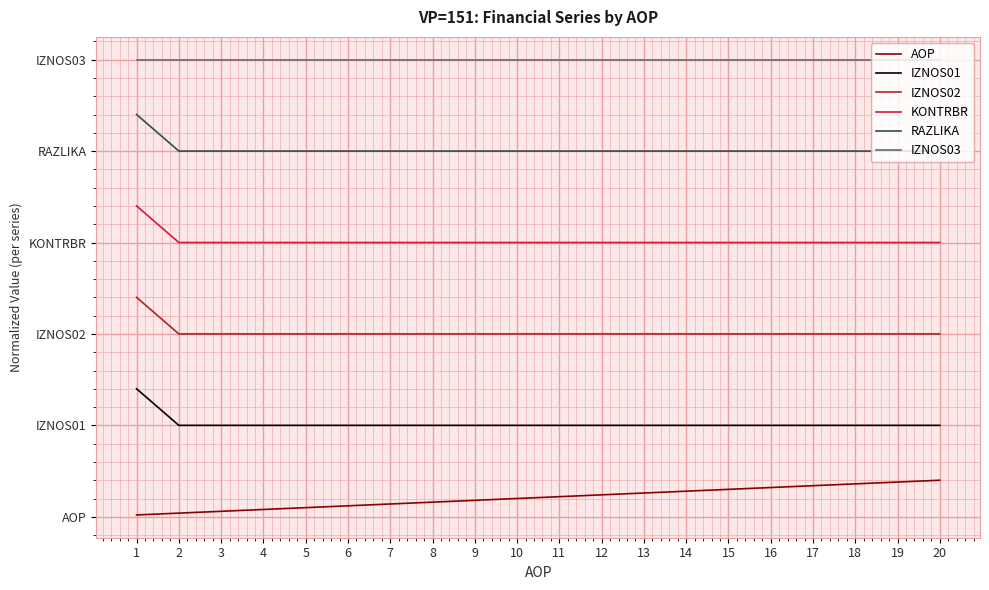

What is the value of the KONTRBR point at the 17th from the left?

7.5